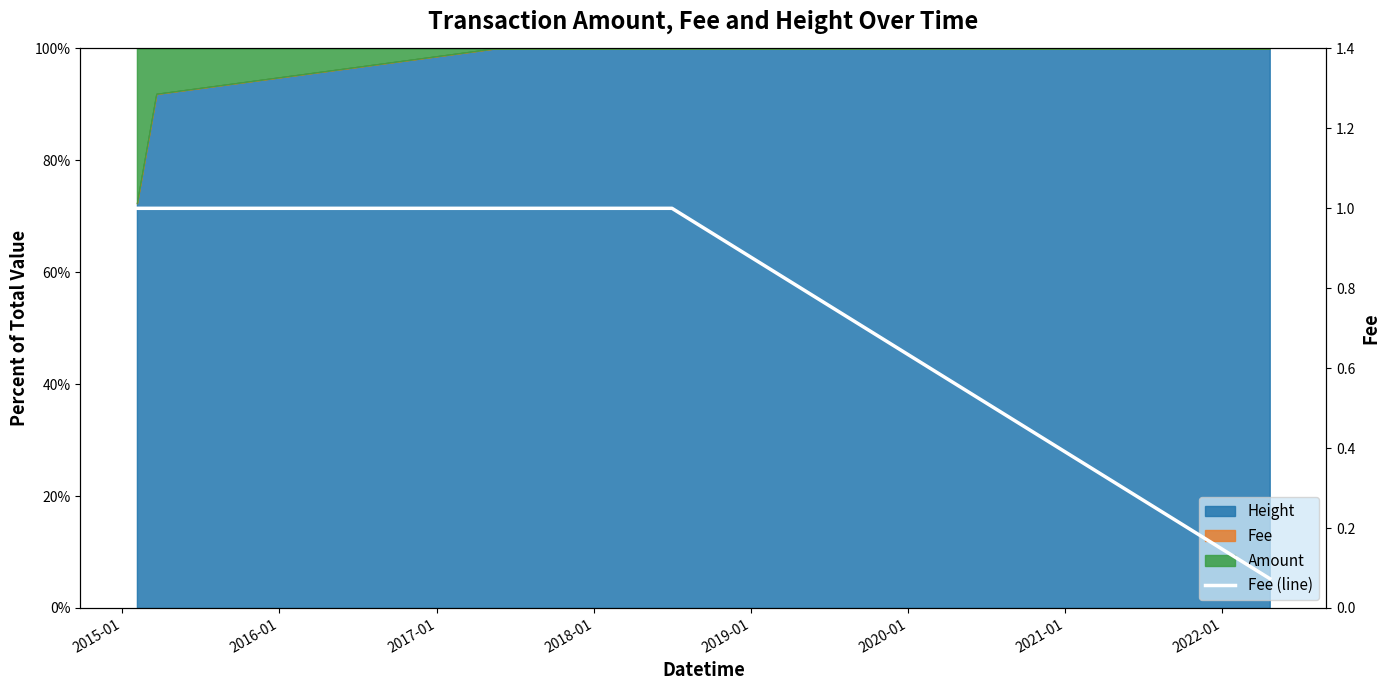

How many categories are shown in the chart?

6